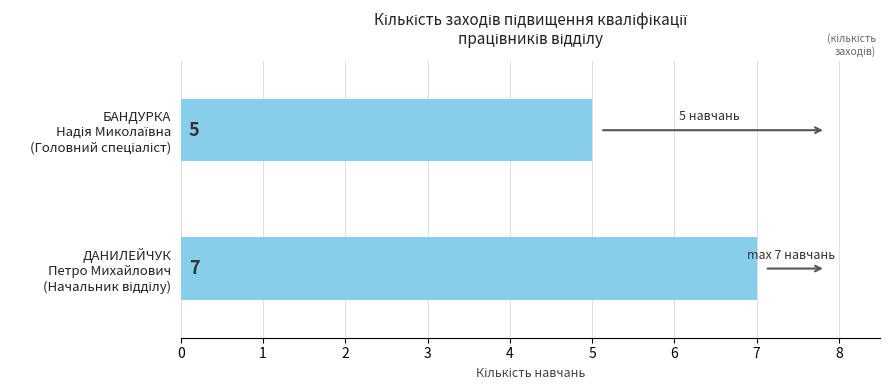

What is the greatest value displayed?

7